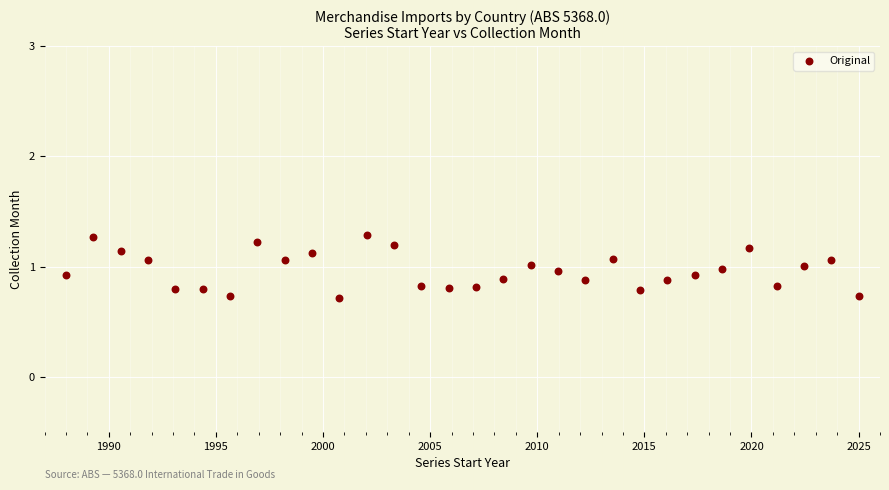

What is the range of Y values (max minus min)?

0.6